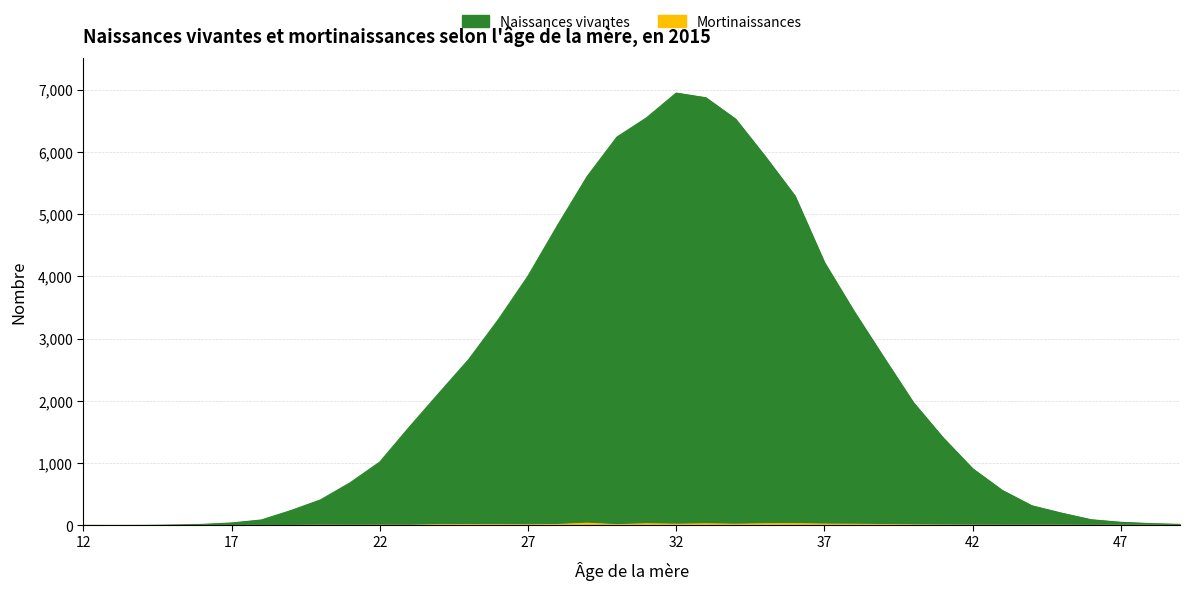

List the labels in order of Mortinaissances value, largest first.

29, 36, 31, 33, 35, 37, 32, 34, 38, 28, 39, 25, 24, 26, 30, 27, 40, 41, 20, 22, 42, 45, 23, 43, 44, 47, 21, 48, 46, 12, 13, 14, 15, 16, 17, 18, 19, 49